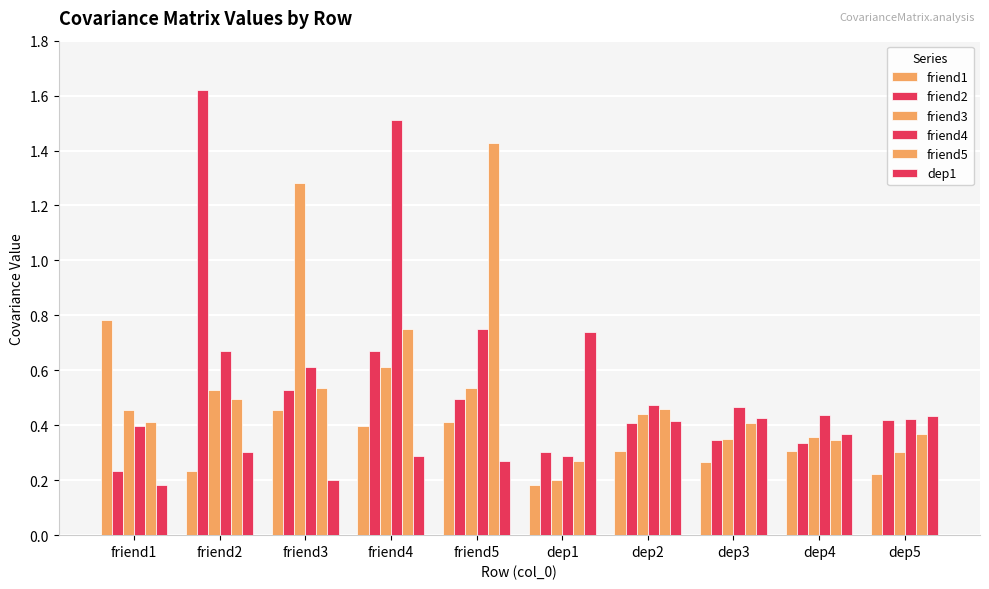

How many bars are there in total?

60